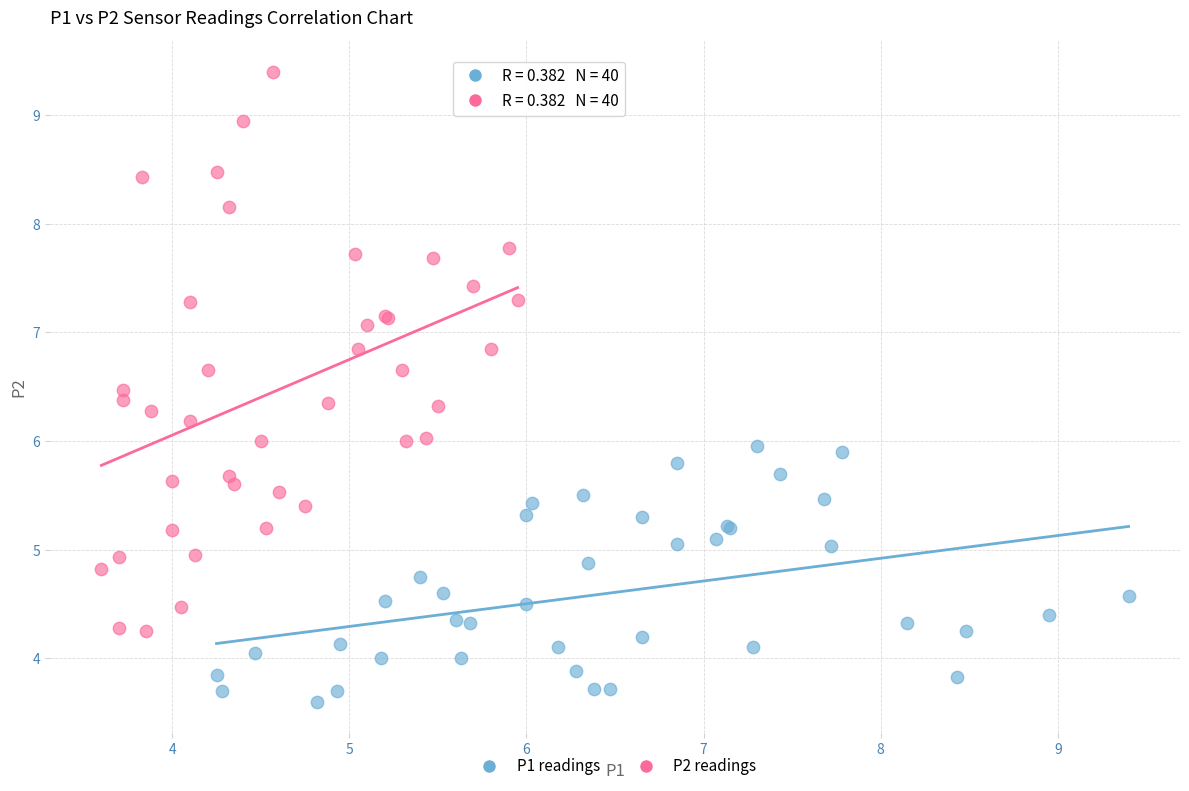

Which series reaches the minimum Y coordinate?

P1 readings